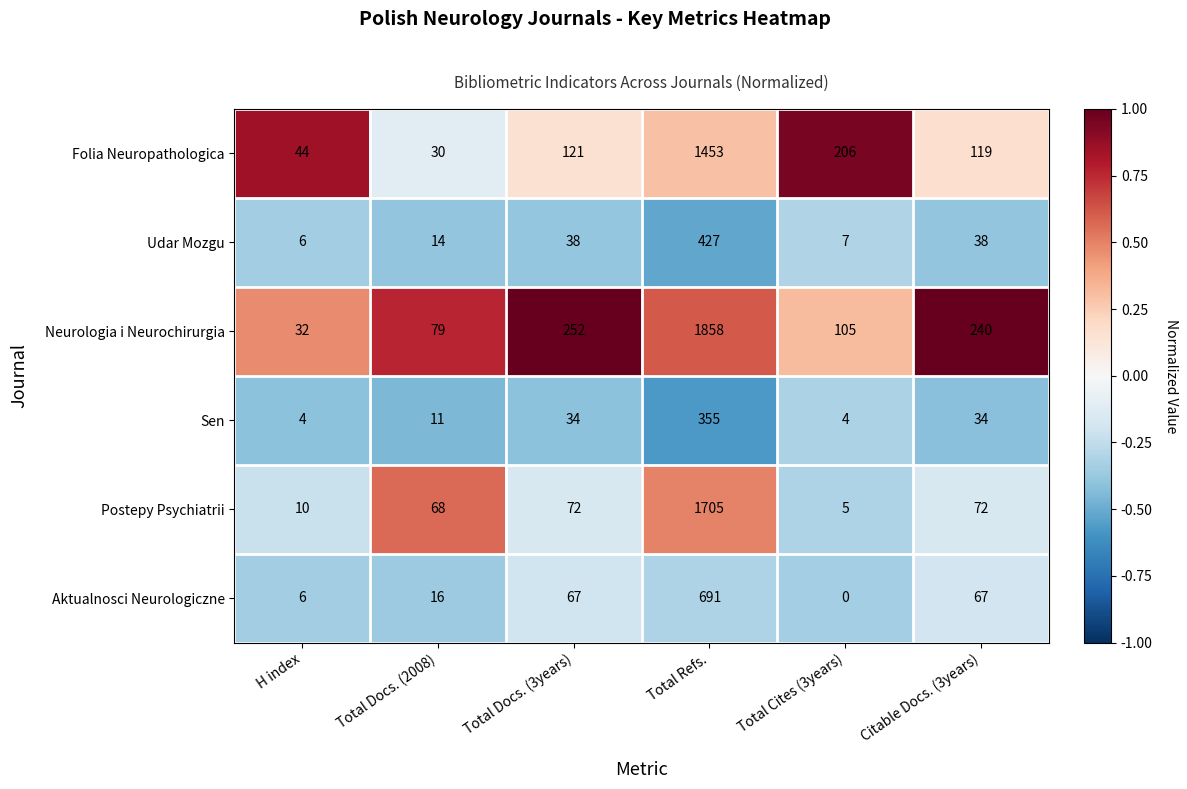

How many values in the Folia Neuropathologica series are below 121?

3